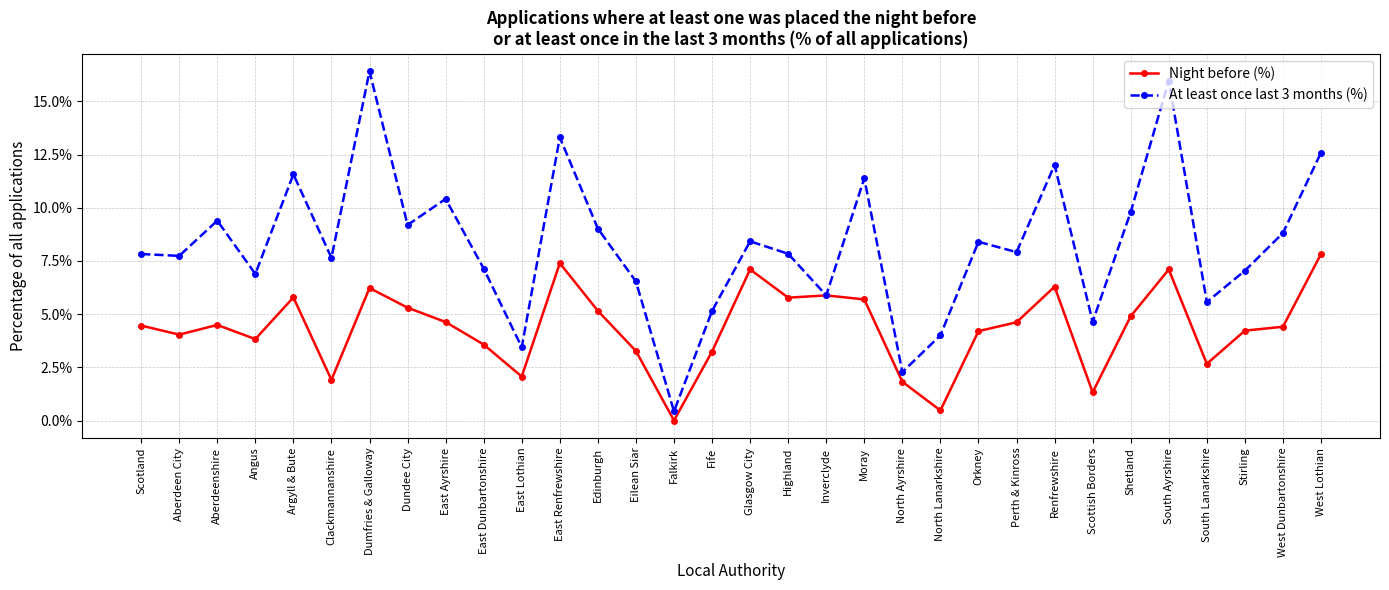

What is the label of the 17th point from the right?

Fife